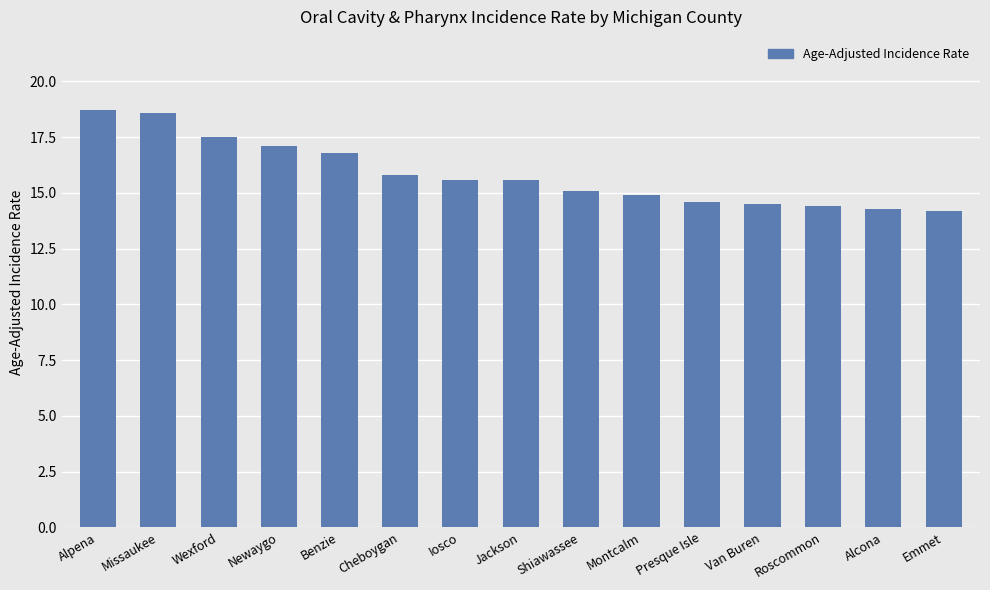

What is the difference between the values at Alcona and Cheboygan?

1.5